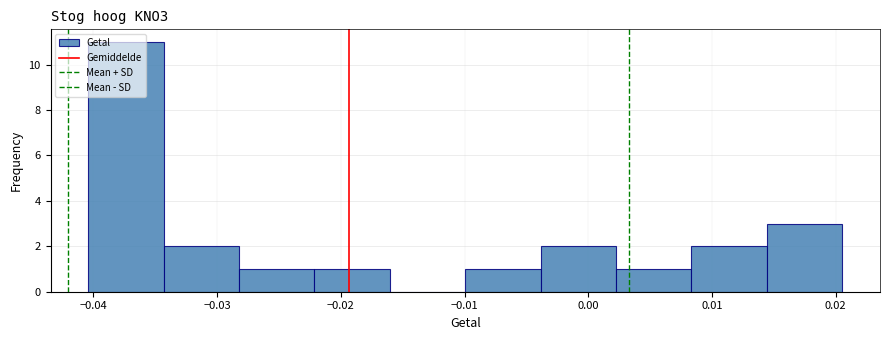

Reading left to right, transcribe this chart: for each bar, give the range it covers on the x-axis and its height. Neither the bar edges nor the heights are printed on the chart, so give them approximately, as read against the axes.

-0.040 to -0.034: 11
-0.034 to -0.028: 2
-0.028 to -0.022: 1
-0.022 to -0.016: 1
-0.016 to -0.010: 0
-0.010 to -0.004: 1
-0.004 to 0.002: 2
0.002 to 0.008: 1
0.008 to 0.014: 2
0.014 to 0.021: 3